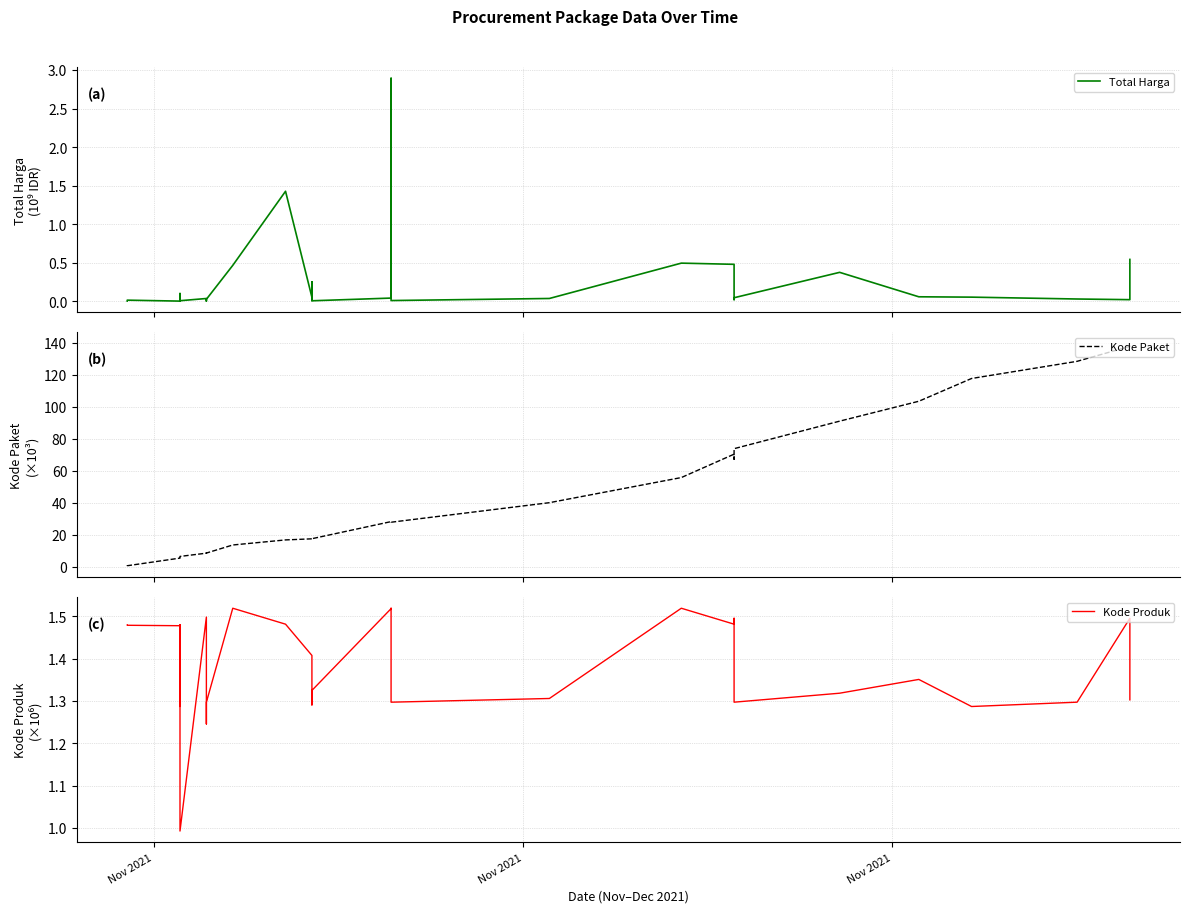

Is the value of Total Harga at 7 greater than the value of Kode Paket at 13?

No